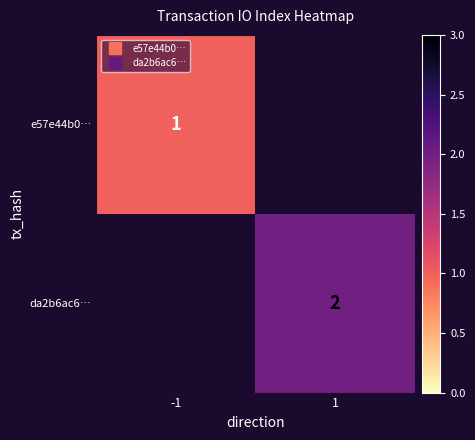

Is it true that da2b6ac6… equals 2.7 at 1?

False